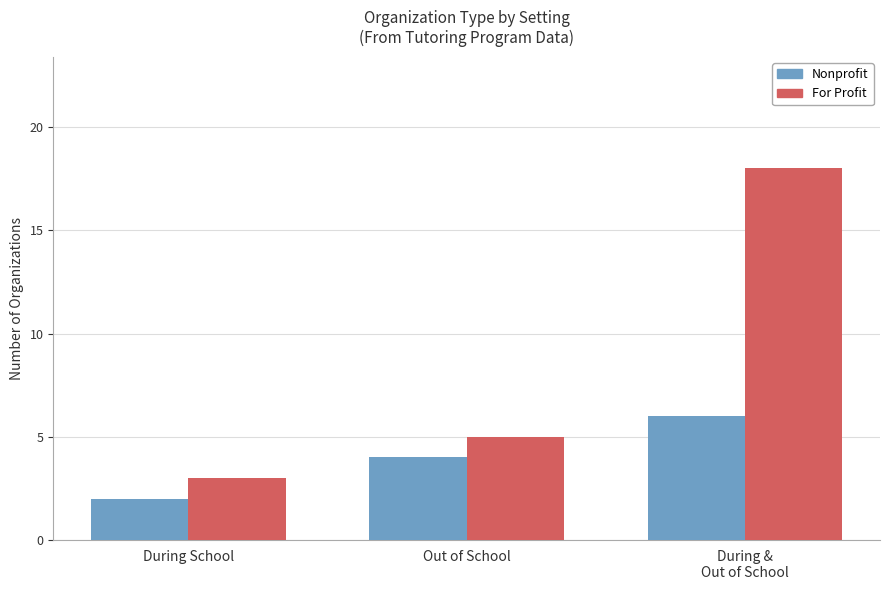

What is the sum of all For Profit values?

26